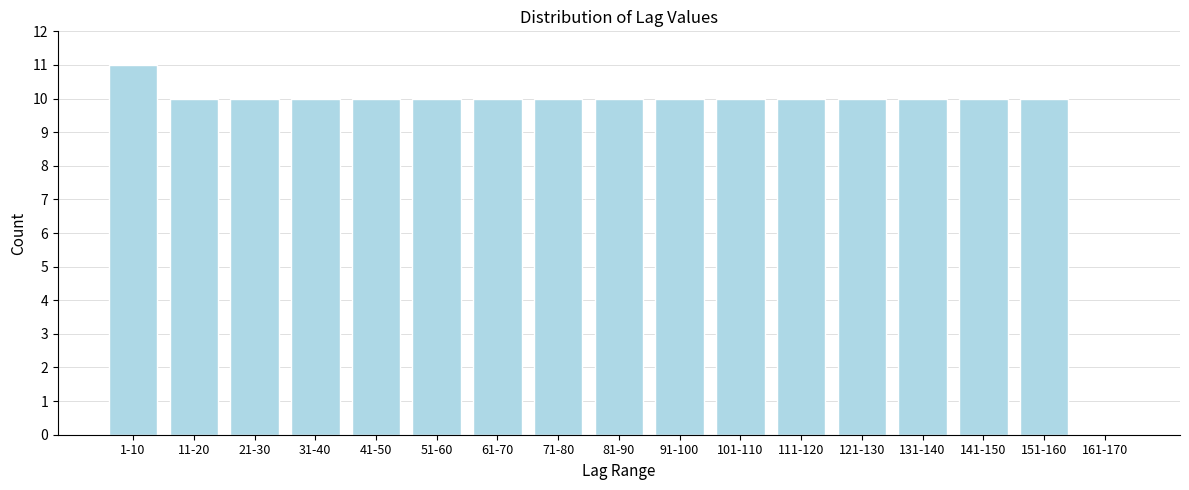

Reading left to right, list all the values displayed in this chart.

1-10=11	11-20=10	21-30=10	31-40=10	41-50=10	51-60=10	61-70=10	71-80=10	81-90=10	91-100=10	101-110=10	111-120=10	121-130=10	131-140=10	141-150=10	151-160=10	161-170=0